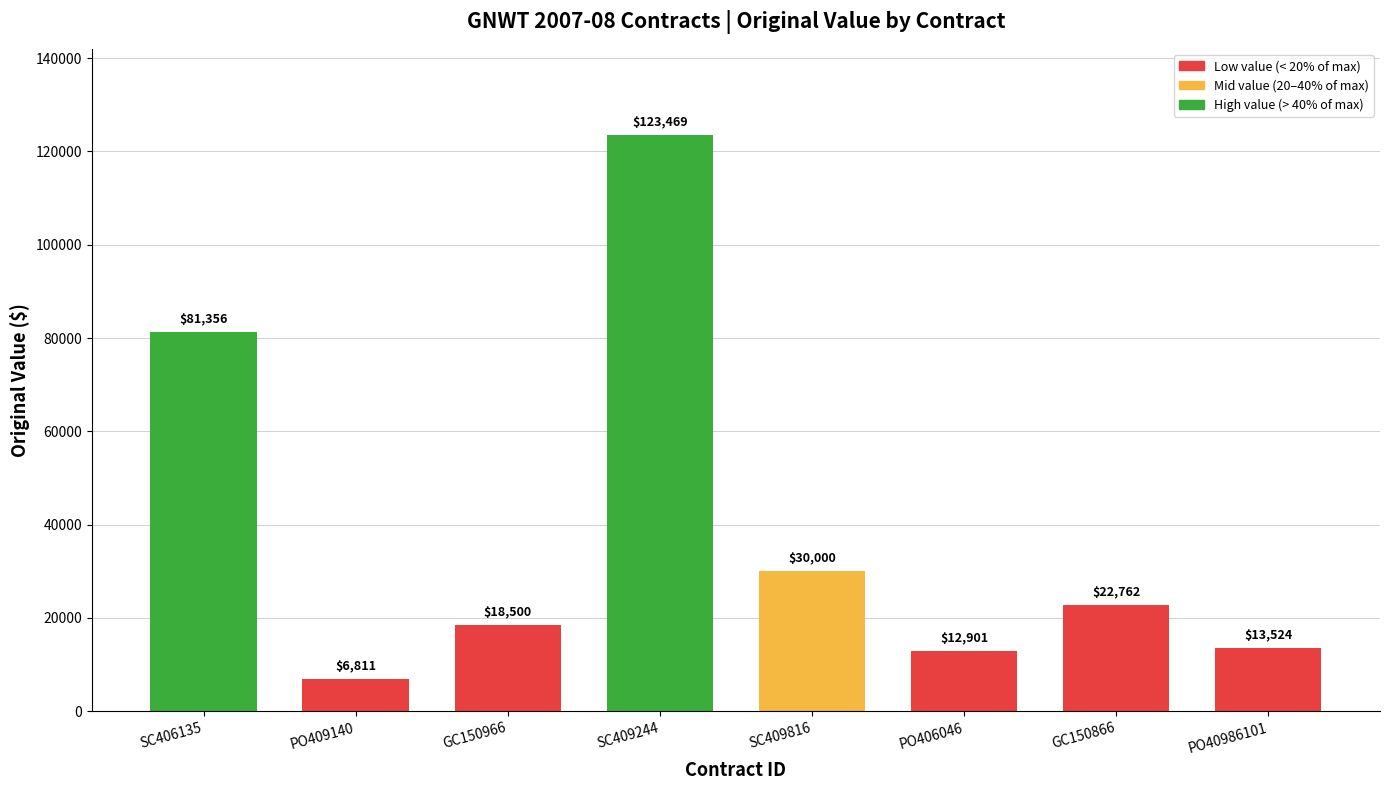

True or false: the data shows 131531.8 at SC406135.

False